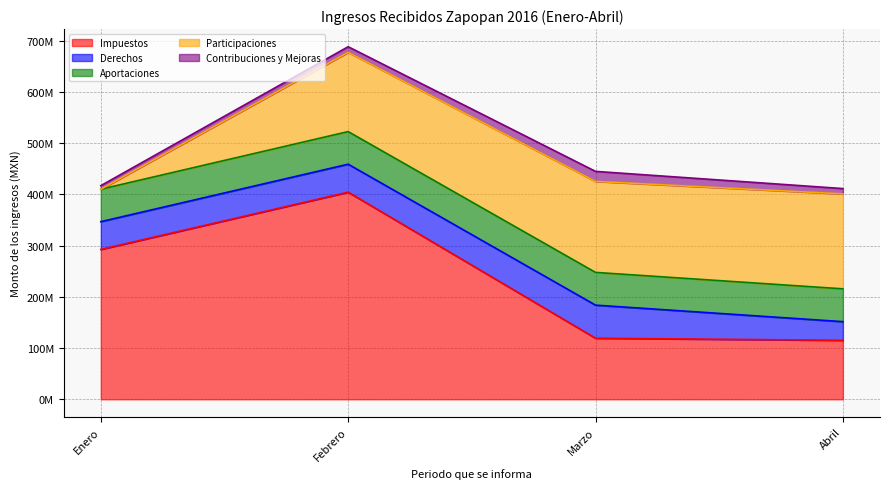

Where do Participaciones and Impuestos first cross each other?

Febrero and Marzo